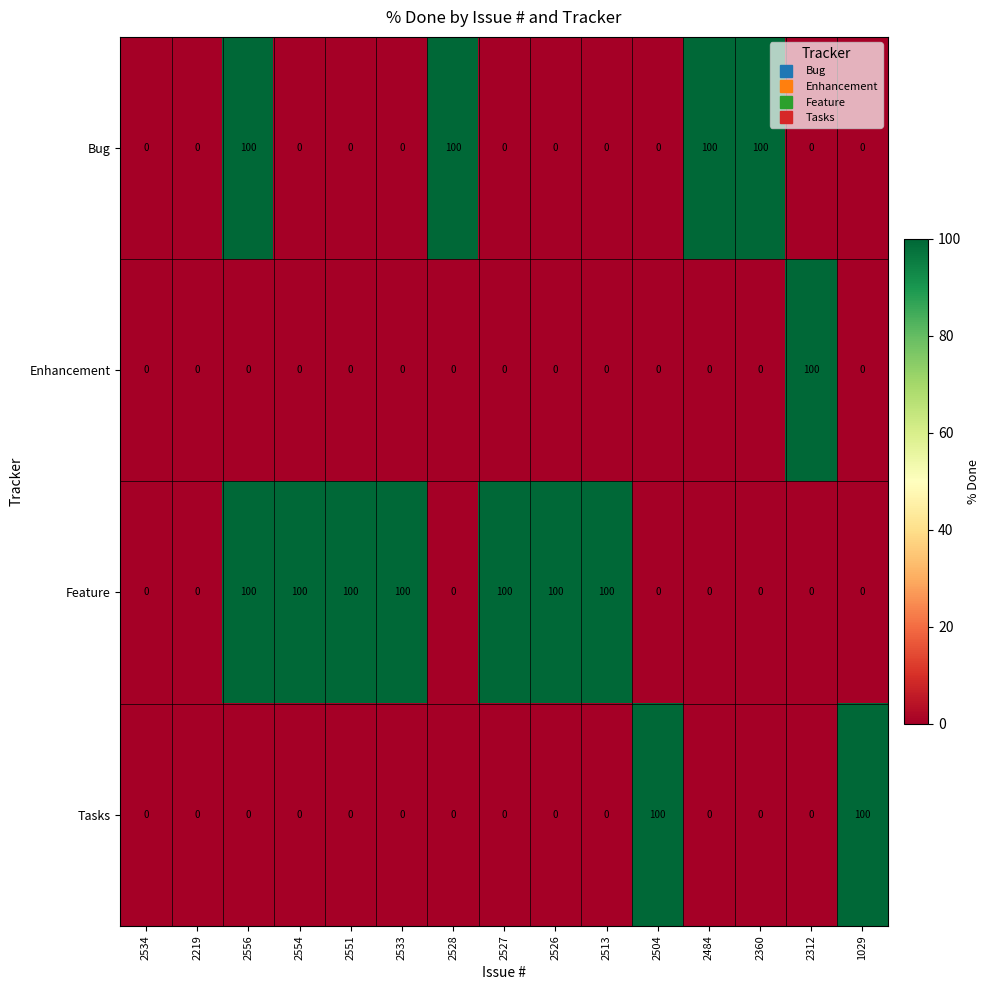

List the series in order of their overall mean, lowest first.

Enhancement, Tasks, Bug, Feature